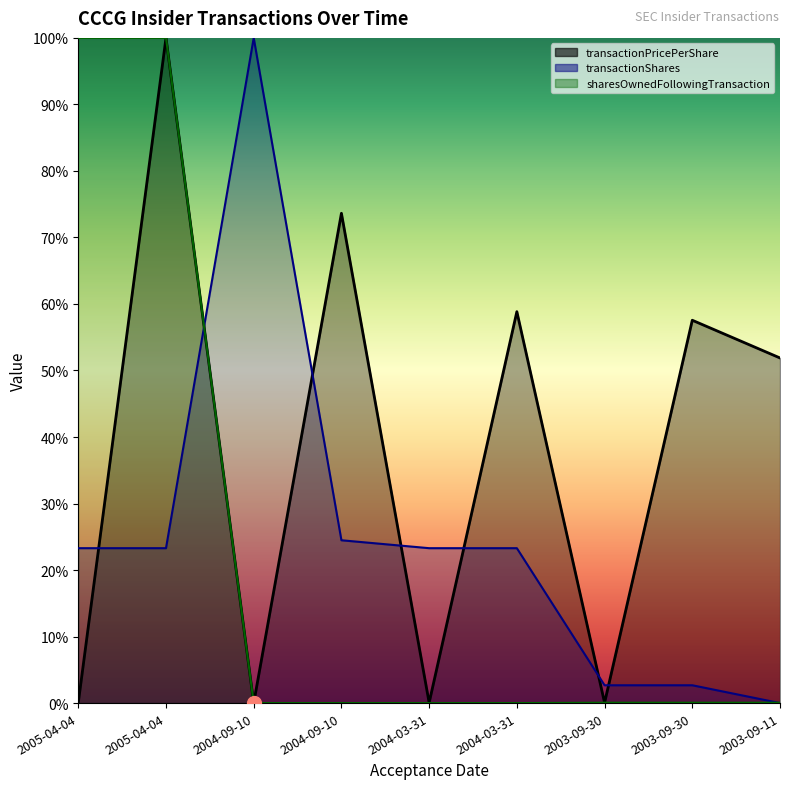

After their last crossing, which series has the higher values: sharesOwnedFollowingTransaction or transactionPricePerShare?

transactionPricePerShare